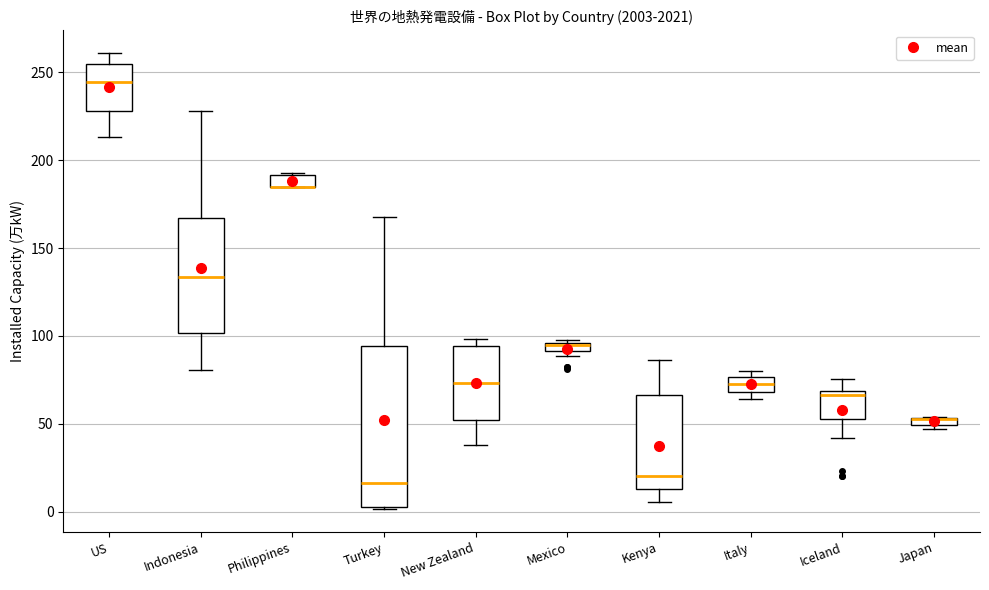

Comparing the boxes themselves (not the whiskers), which one is the tallest?

Turkey